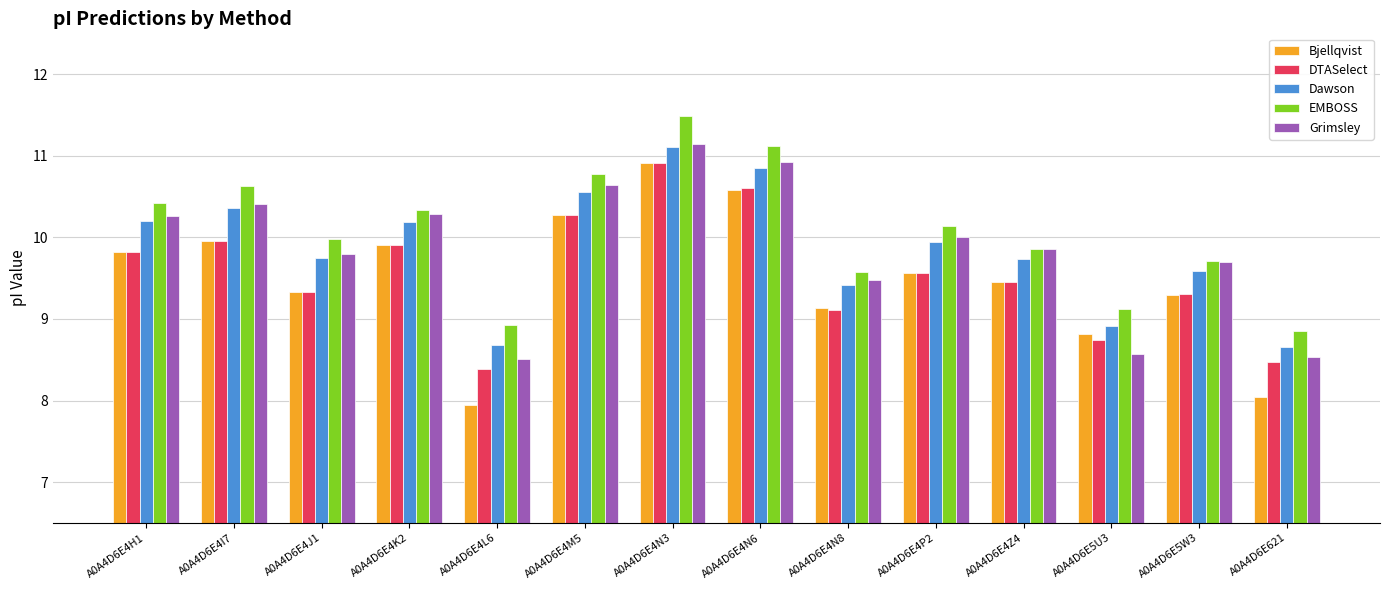

Is the value of Bjellqvist at A0A4D6E4J1 greater than the value of EMBOSS at A0A4D6E621?

Yes